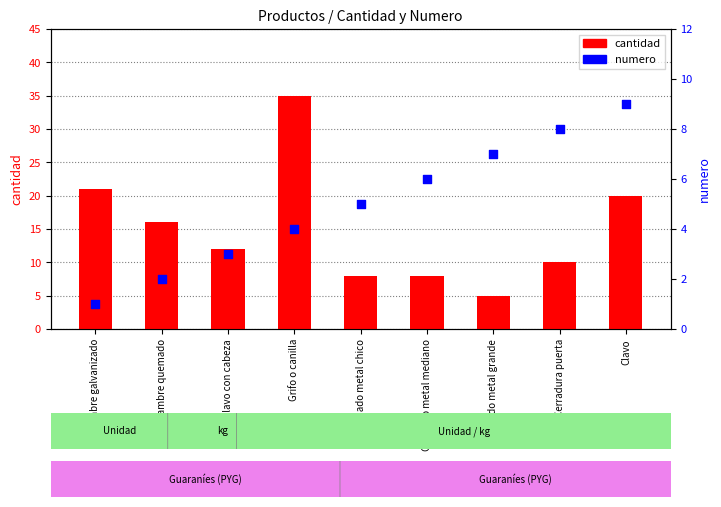

What are all the series names shown in the legend?

cantidad, numero